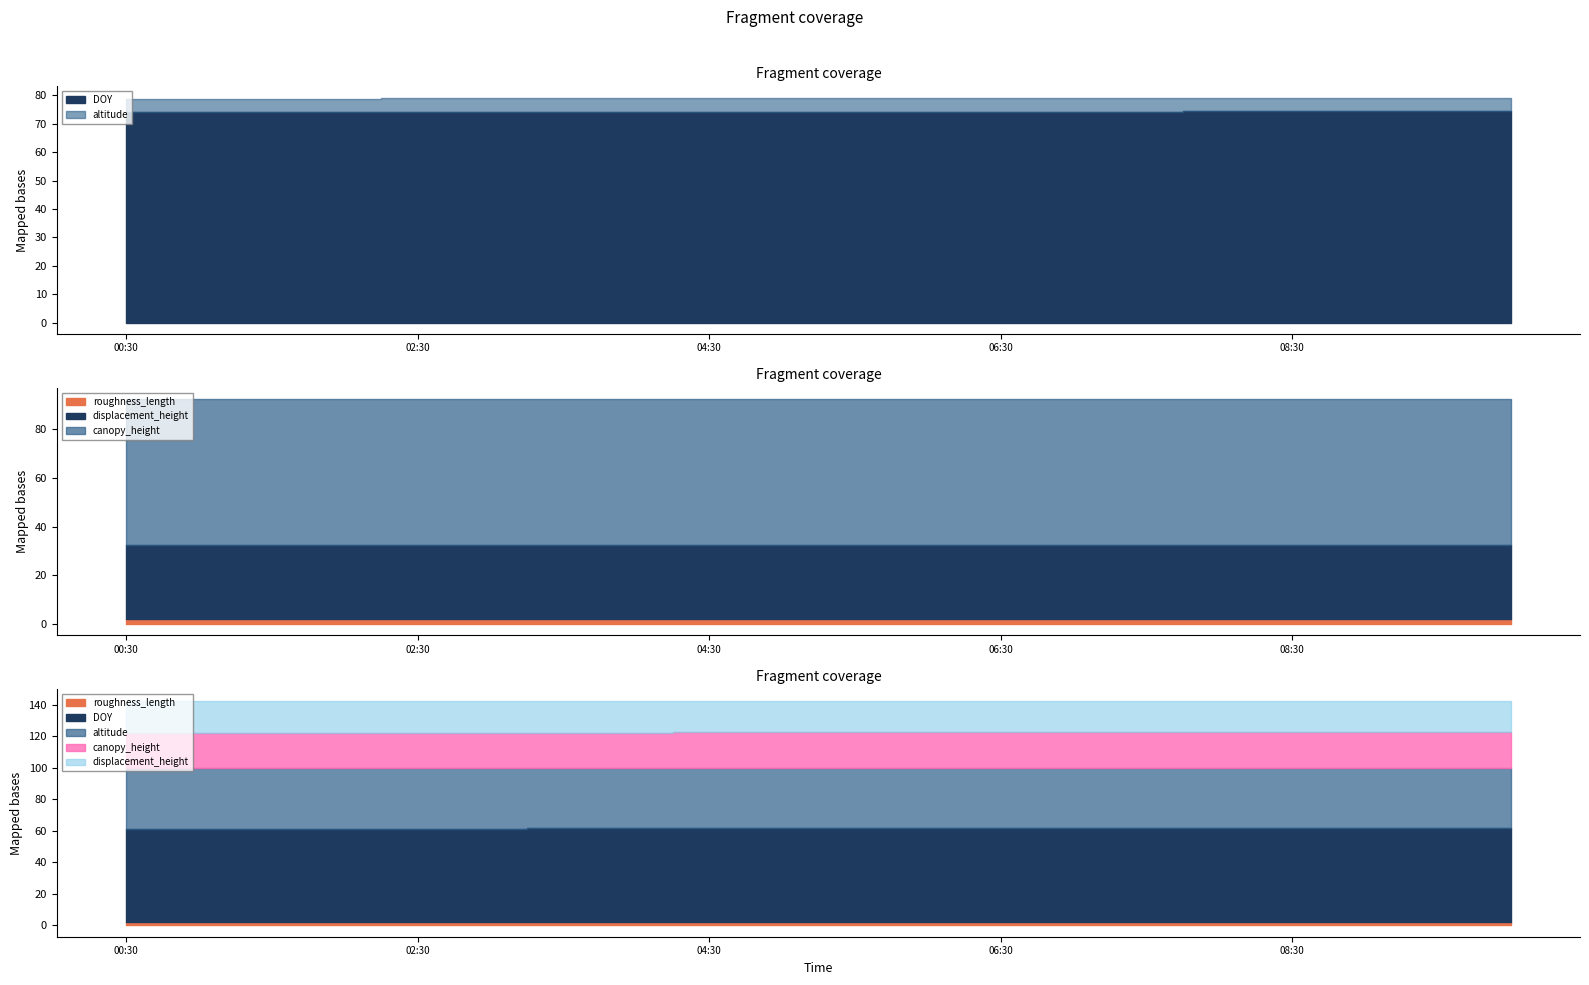

How many series are shown in this chart?

5